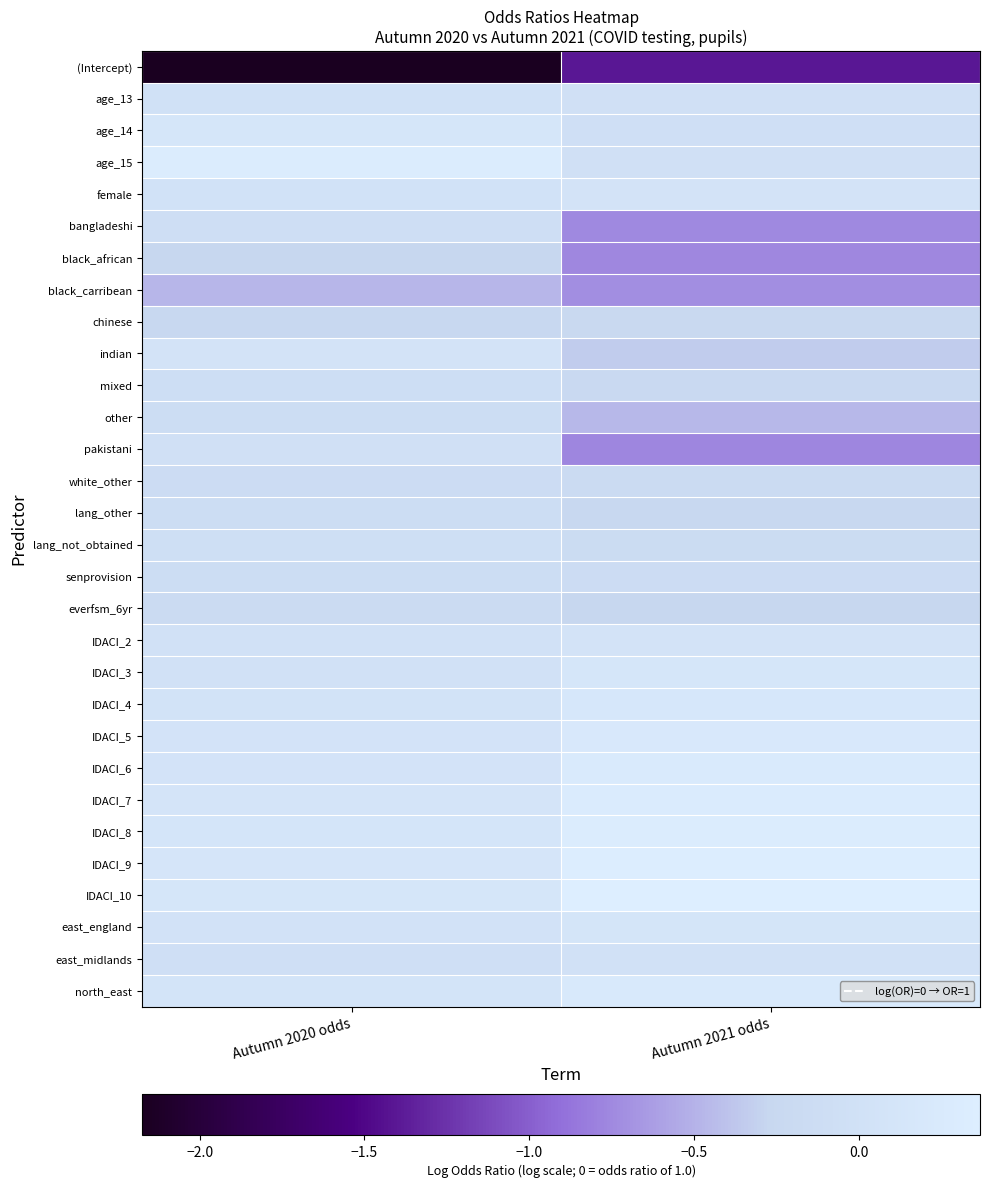

What is the total value across all series at Autumn 2020 odds?

-2.8